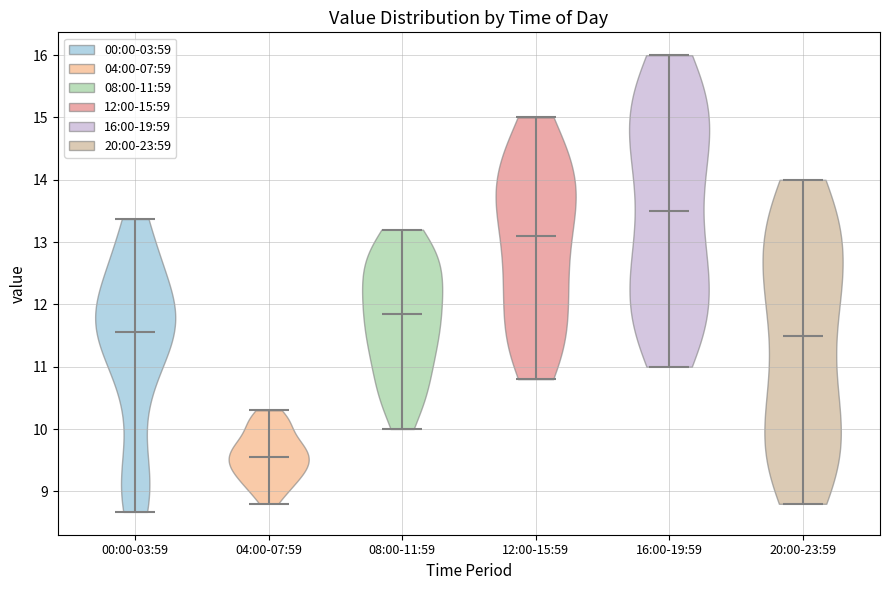

What is the highest point the violin for 04:00-07:59 reaches on the y-axis? The values are not printed on the chart, so give them approximately, as read against the axis.

10.3